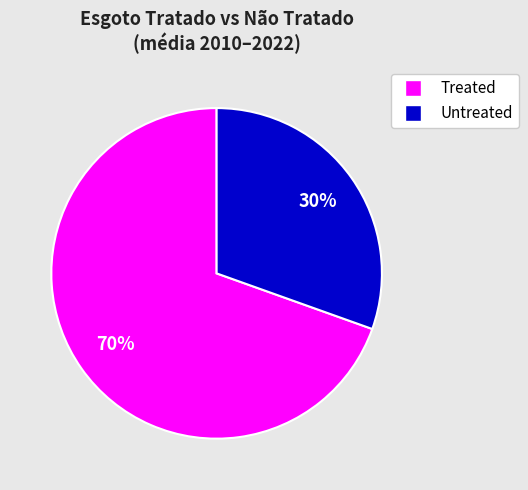

What percentage is the Treated slice, to the nearest percent?

70%